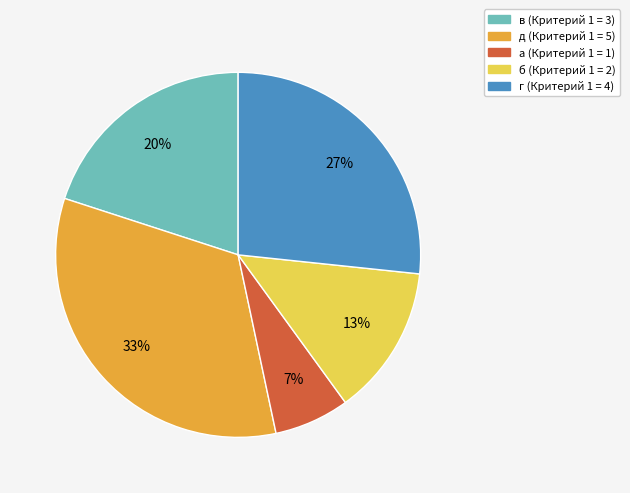

Which slice is the largest?

д